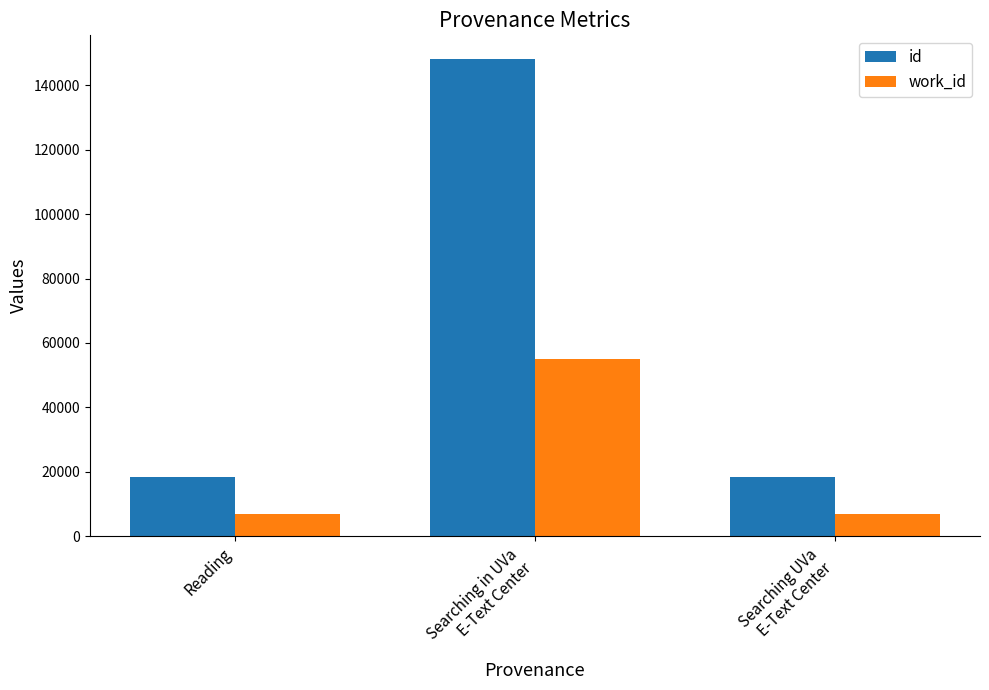

What is the average value of the work_id series?

22924